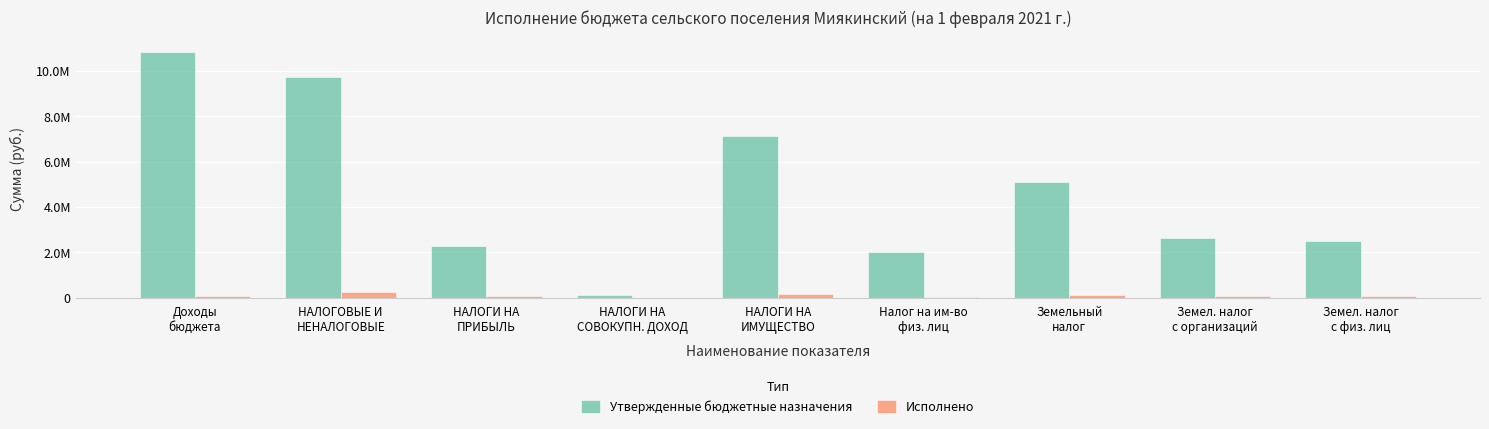

Which has a higher value, Земел. налог
с организаций or НАЛОГОВЫЕ И
НЕНАЛОГОВЫЕ?

НАЛОГОВЫЕ И
НЕНАЛОГОВЫЕ